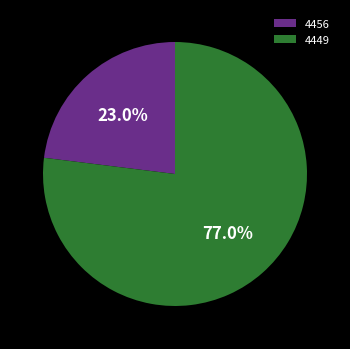

Which category accounts for the majority?

4449